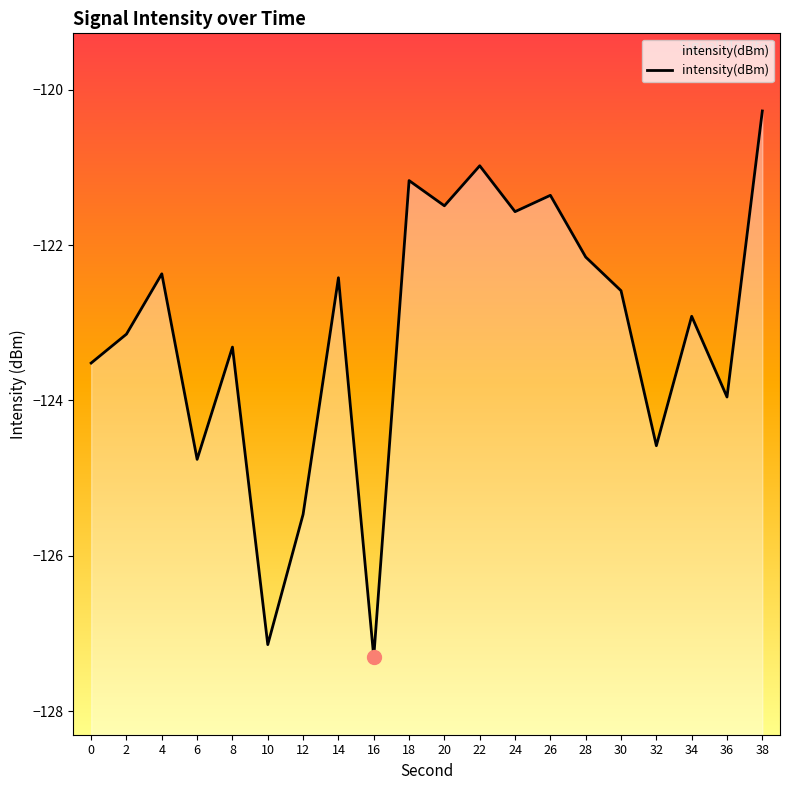

Where is the first local minimum?

6